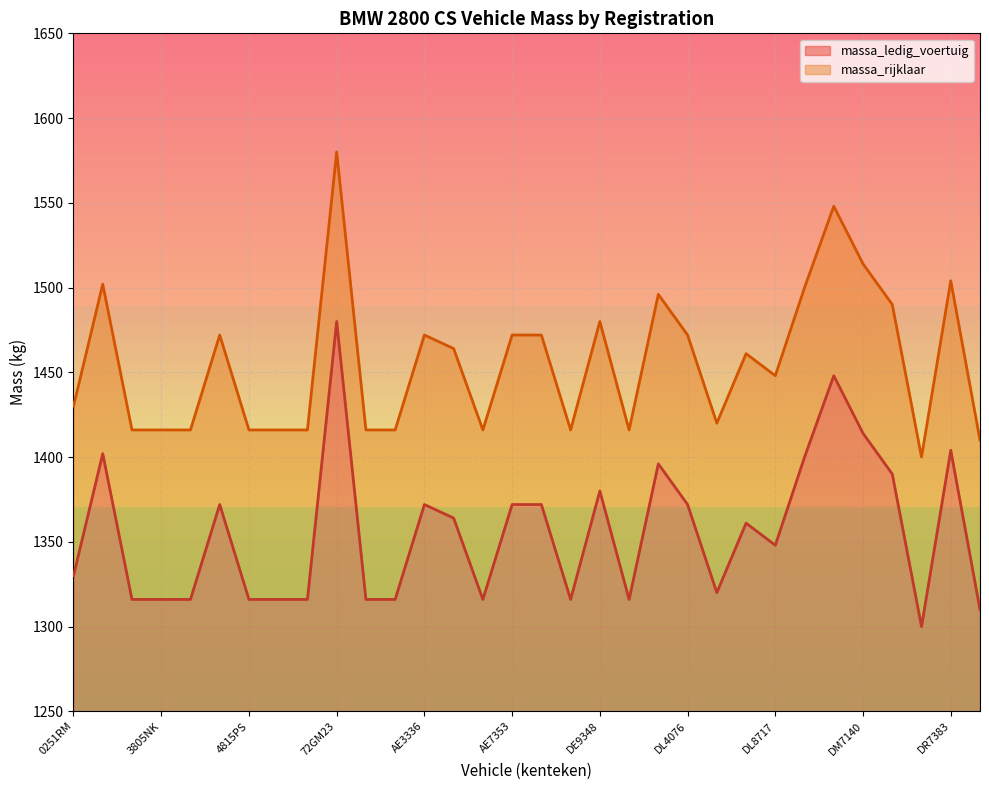

The value of massa_ledig_voertuig at AH2205 is 2324. True or false?

False